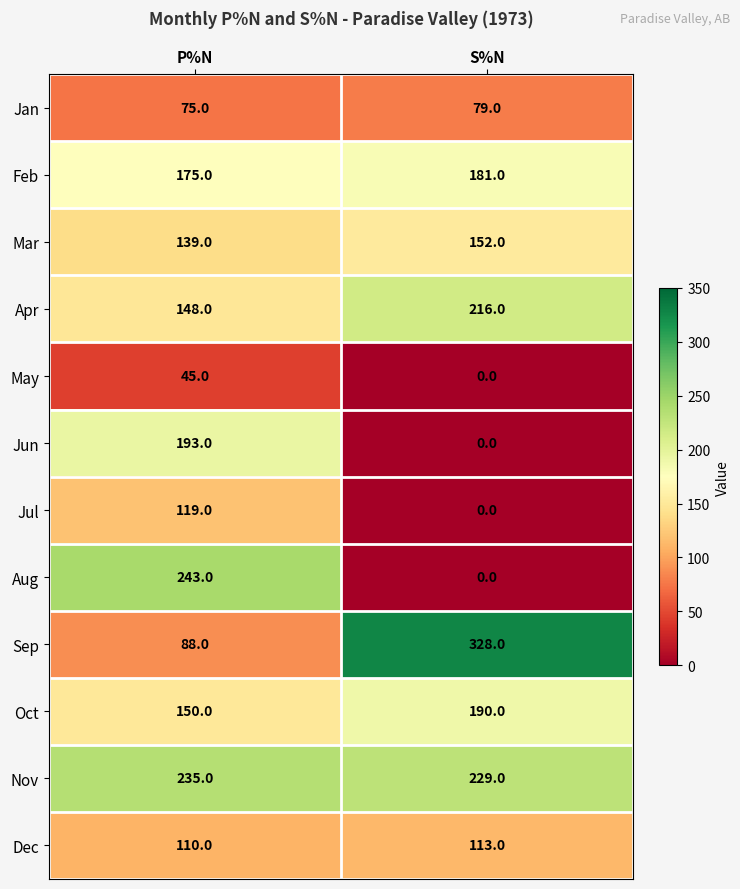

What is the average value of the Aug series?

122